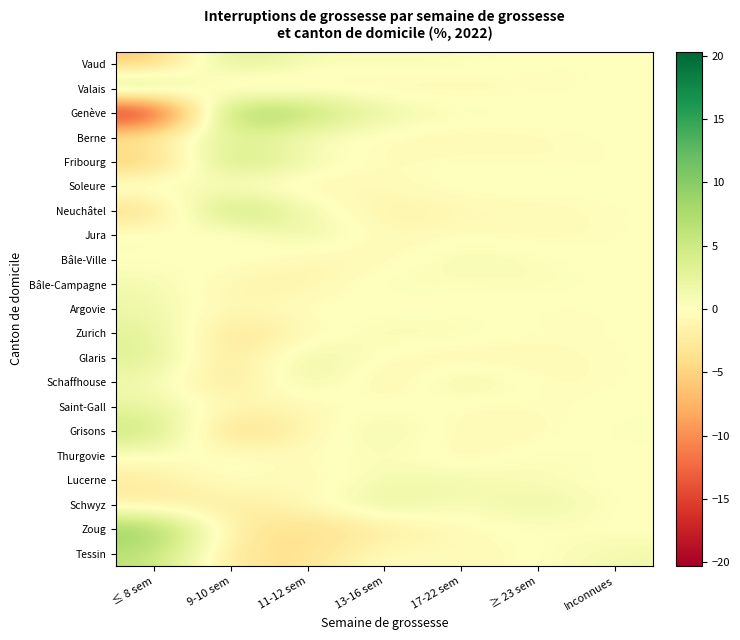

Reading left to right, list all the values displayed in this chart.

Vaud: ≤ 8 sem=-6.4	9-10 sem=4.7	11-12 sem=0.5	13-16 sem=0.8	17-22 sem=0.6	≥ 23 sem=-0.1	Inconnues=-0.1
Valais: ≤ 8 sem=7.2	9-10 sem=-3.5	11-12 sem=-1.2	13-16 sem=-1.0	17-22 sem=-1.0	≥ 23 sem=-0.3	Inconnues=-0.1
Genève: ≤ 8 sem=-20.3	9-10 sem=10.6	11-12 sem=7.0	13-16 sem=1.9	17-22 sem=0.7	≥ 23 sem=0.3	Inconnues=-0.1
Berne: ≤ 8 sem=-1.8	9-10 sem=3.5	11-12 sem=0.3	13-16 sem=-0.6	17-22 sem=-0.9	≥ 23 sem=-0.5	Inconnues=-0.0
Fribourg: ≤ 8 sem=-6.8	9-10 sem=6.7	11-12 sem=1.2	13-16 sem=-0.6	17-22 sem=0.0	≥ 23 sem=-0.4	Inconnues=-0.1
Soleure: ≤ 8 sem=2.0	9-10 sem=-0.8	11-12 sem=-1.2	13-16 sem=-0.5	17-22 sem=0.4	≥ 23 sem=0.3	Inconnues=-0.1
Neuchâtel: ≤ 8 sem=-5.1	9-10 sem=7.8	11-12 sem=0.9	13-16 sem=-1.8	17-22 sem=-1.0	≥ 23 sem=-0.7	Inconnues=-0.1
Jura: ≤ 8 sem=0.9	9-10 sem=-1.5	11-12 sem=2.6	13-16 sem=-1.2	17-22 sem=-0.0	≥ 23 sem=-0.7	Inconnues=-0.1
Bâle-Ville: ≤ 8 sem=-0.4	9-10 sem=0.9	11-12 sem=-1.2	13-16 sem=-0.8	17-22 sem=1.4	≥ 23 sem=0.3	Inconnues=-0.1
Bâle-Campagne: ≤ 8 sem=1.5	9-10 sem=-1.6	11-12 sem=-1.5	13-16 sem=0.9	17-22 sem=0.1	≥ 23 sem=0.7	Inconnues=-0.1
Argovie: ≤ 8 sem=1.8	9-10 sem=-1.3	11-12 sem=0.5	13-16 sem=-0.4	17-22 sem=-0.1	≥ 23 sem=-0.4	Inconnues=-0.1
Zurich: ≤ 8 sem=3.1	9-10 sem=-3.9	11-12 sem=-1.0	13-16 sem=1.2	17-22 sem=0.8	≥ 23 sem=-0.2	Inconnues=-0.1
Glaris: ≤ 8 sem=3.6	9-10 sem=-3.9	11-12 sem=2.9	13-16 sem=-0.5	17-22 sem=-1.3	≥ 23 sem=-0.7	Inconnues=-0.1
Schaffhouse: ≤ 8 sem=1.4	9-10 sem=-3.8	11-12 sem=2.9	13-16 sem=-2.5	17-22 sem=2.8	≥ 23 sem=-0.7	Inconnues=-0.1
Saint-Gall: ≤ 8 sem=2.4	9-10 sem=-1.0	11-12 sem=-1.1	13-16 sem=0.5	17-22 sem=-0.7	≥ 23 sem=-0.2	Inconnues=0.1
Grisons: ≤ 8 sem=5.8	9-10 sem=-5.5	11-12 sem=-1.0	13-16 sem=1.8	17-22 sem=-0.8	≥ 23 sem=-0.7	Inconnues=0.4
Thurgovie: ≤ 8 sem=-0.0	9-10 sem=0.3	11-12 sem=-0.5	13-16 sem=0.8	17-22 sem=-1.3	≥ 23 sem=0.8	Inconnues=-0.1
Lucerne: ≤ 8 sem=-2.5	9-10 sem=0.6	11-12 sem=-1.3	13-16 sem=1.3	17-22 sem=1.5	≥ 23 sem=0.5	Inconnues=-0.1
Schwyz: ≤ 8 sem=-2.4	9-10 sem=-2.6	11-12 sem=-0.6	13-16 sem=3.0	17-22 sem=0.2	≥ 23 sem=2.4	Inconnues=-0.1
Zoug: ≤ 8 sem=9.7	9-10 sem=-2.4	11-12 sem=-4.4	13-16 sem=-2.5	17-22 sem=-0.5	≥ 23 sem=0.2	Inconnues=-0.1
Tessin: ≤ 8 sem=6.3	9-10 sem=-3.4	11-12 sem=-3.7	13-16 sem=0.2	17-22 sem=-0.9	≥ 23 sem=0.1	Inconnues=1.5